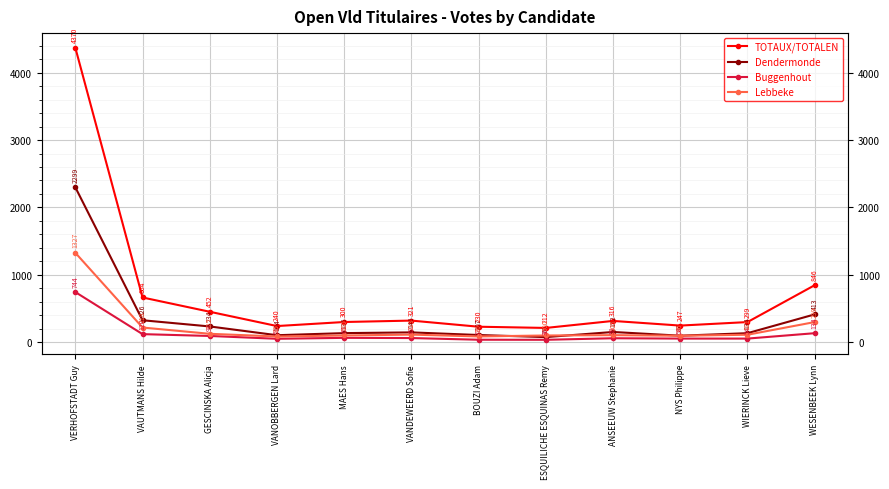

Which series has the largest total across all categories?

TOTAUX/TOTALEN